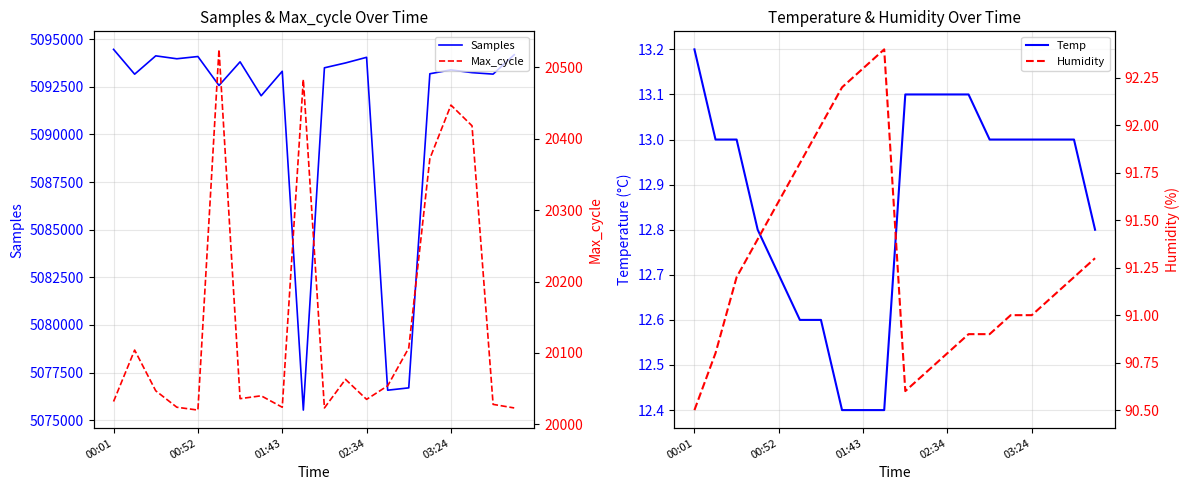

What is the difference between the second highest and second lowest values in the Max_cycle series?

460.0